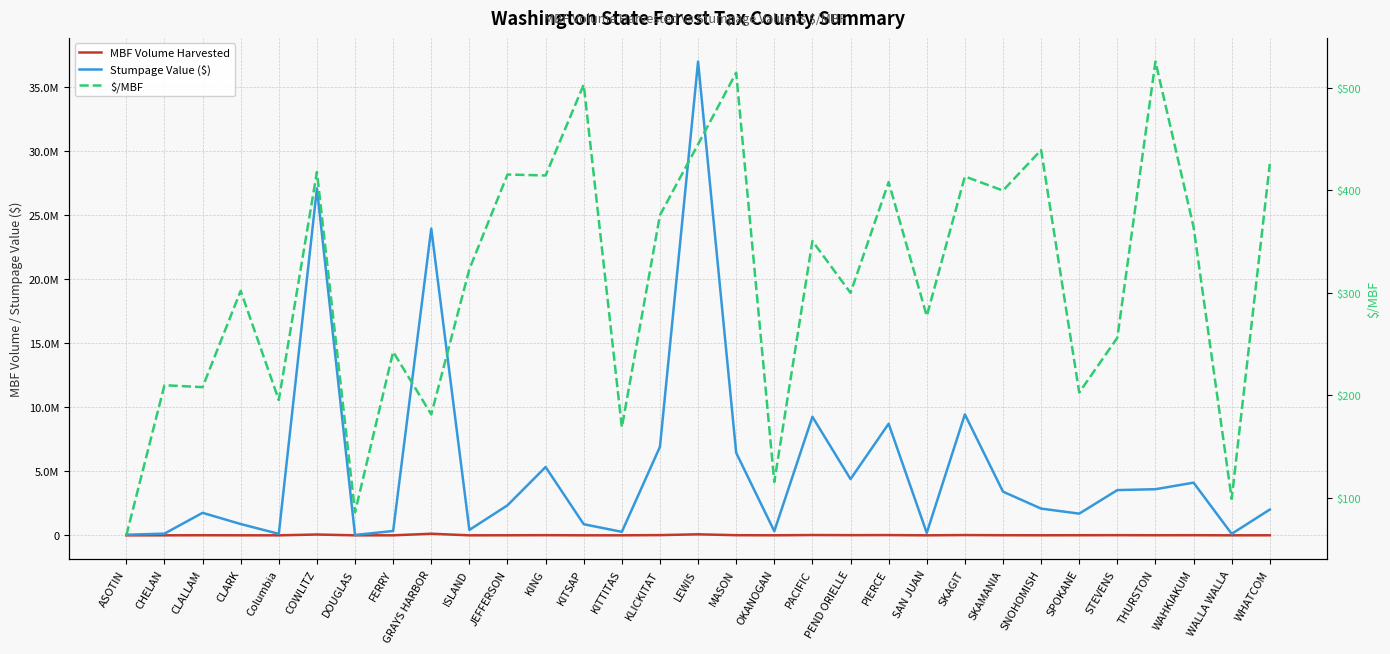

How many lines are shown in the chart?

3